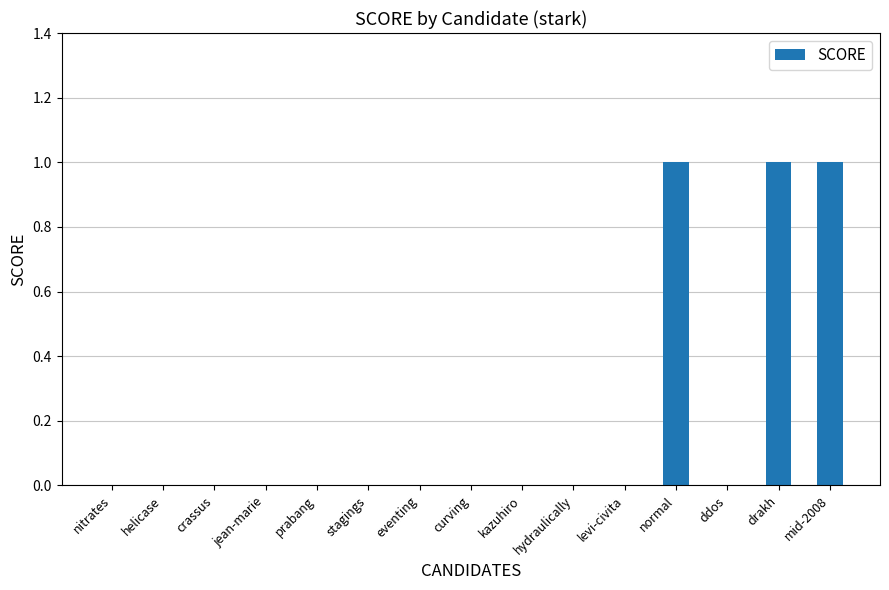

Reading right to left, what are all the values shown in this chart?

1	1	0	1	0	0	0	0	0	0	0	0	0	0	0